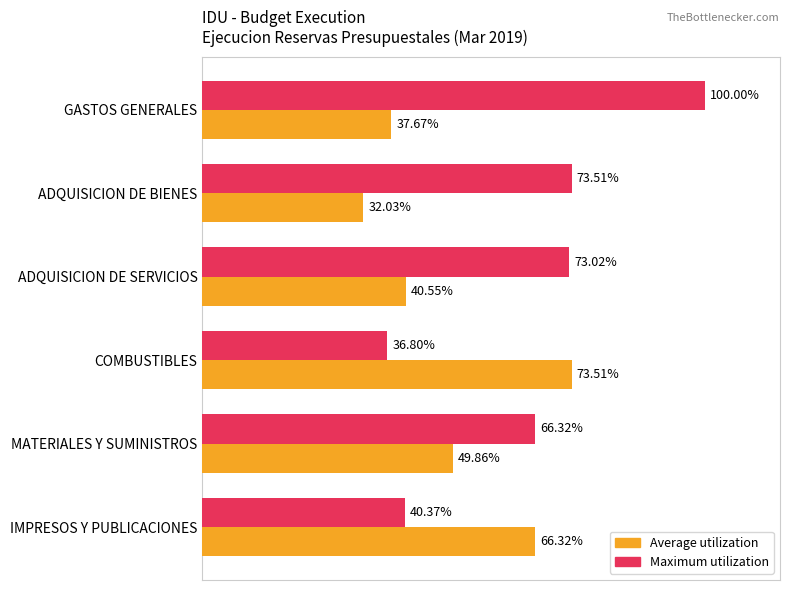

At which label does Maximum utilization reach its peak?

GASTOS GENERALES